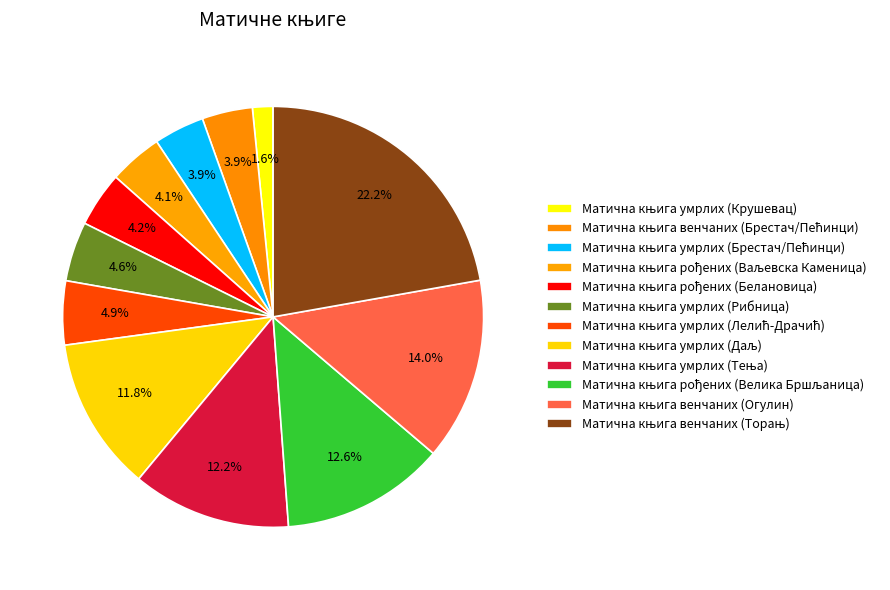

To the nearest percent, what is the average slice percentage?

8%